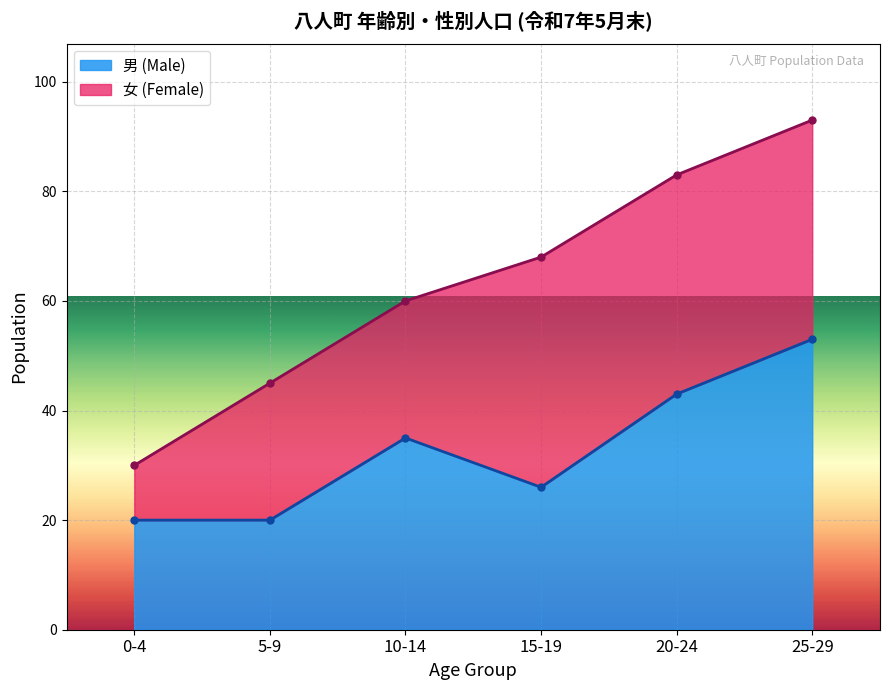

Which has a higher value, 5-9 or 10-14?

10-14